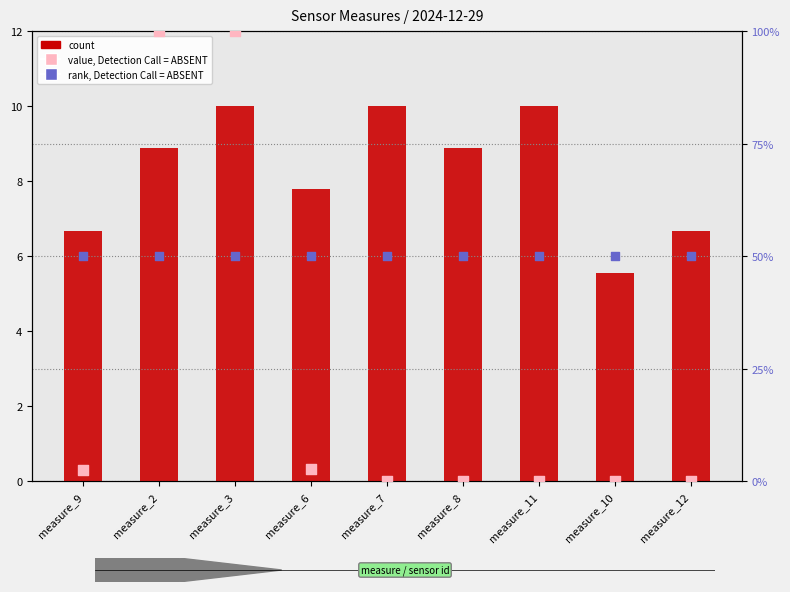

What are all the series names shown in the legend?

count, value, Detection Call = ABSENT, rank, Detection Call = ABSENT